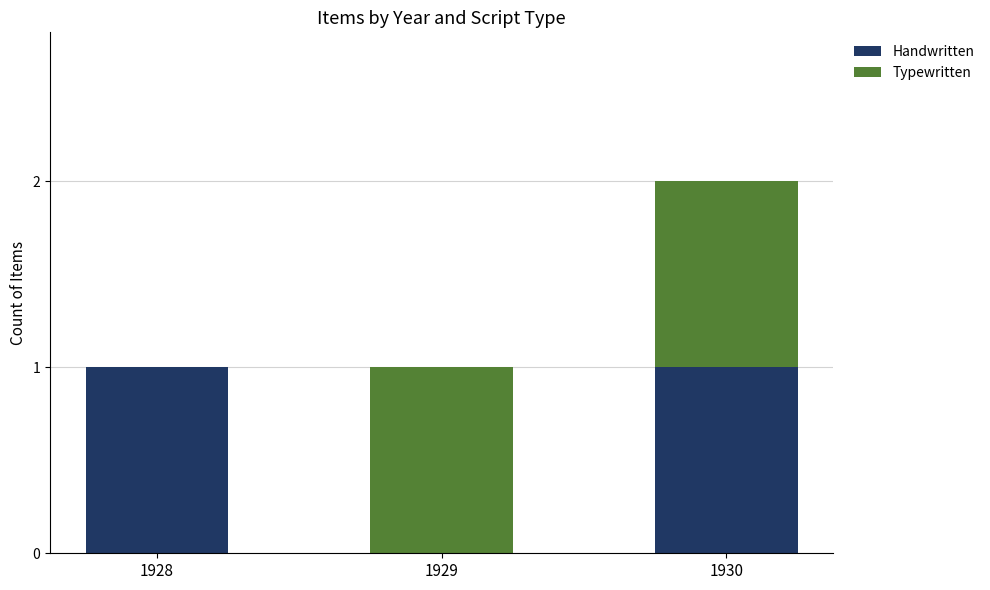

Where is Handwritten nearest to the value 0?

1929